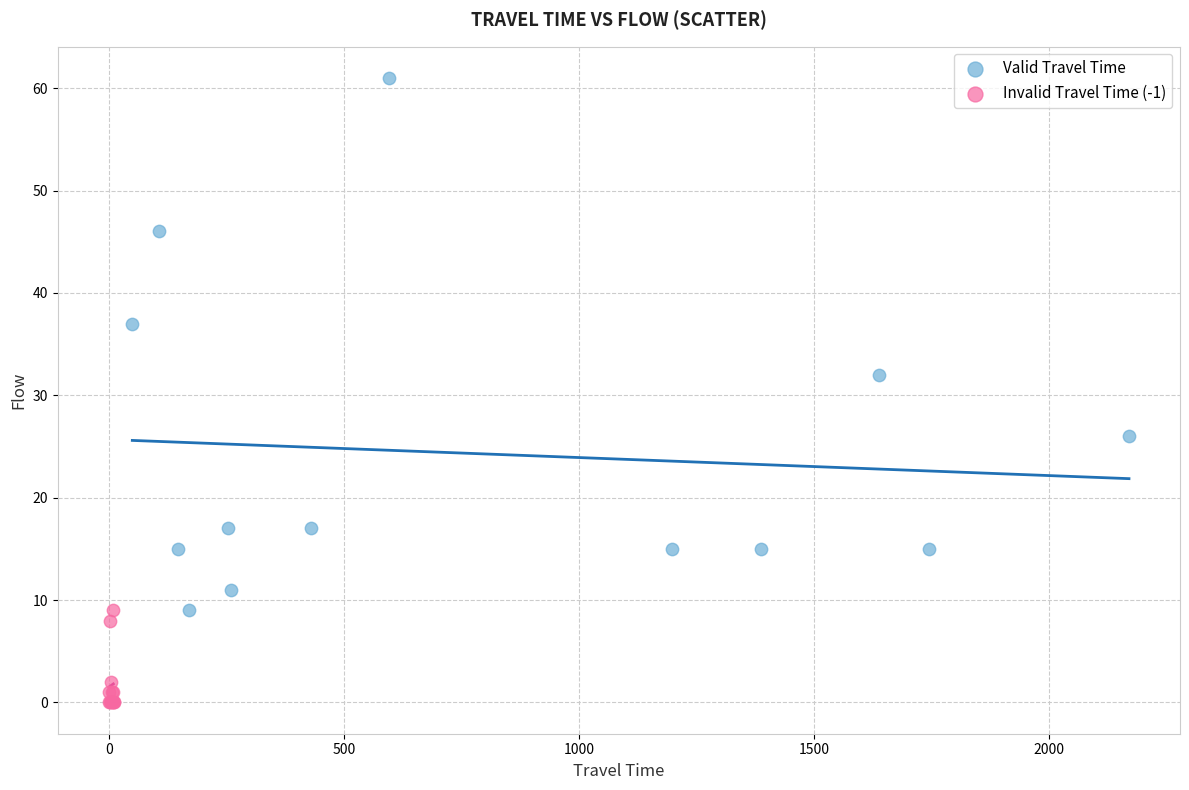

What are all the series names shown in the legend?

Valid Travel Time, Invalid Travel Time (-1)